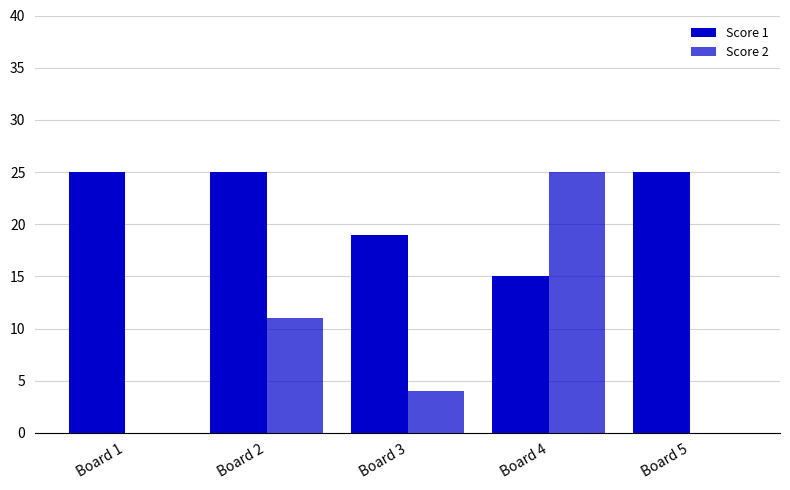

The Score 2 series shows 12 at Board 1. True or false?

False